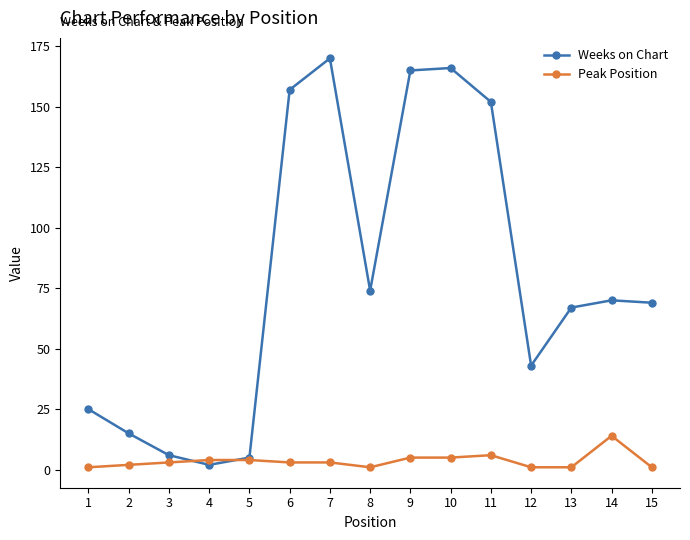

How many categories are shown in the chart?

15